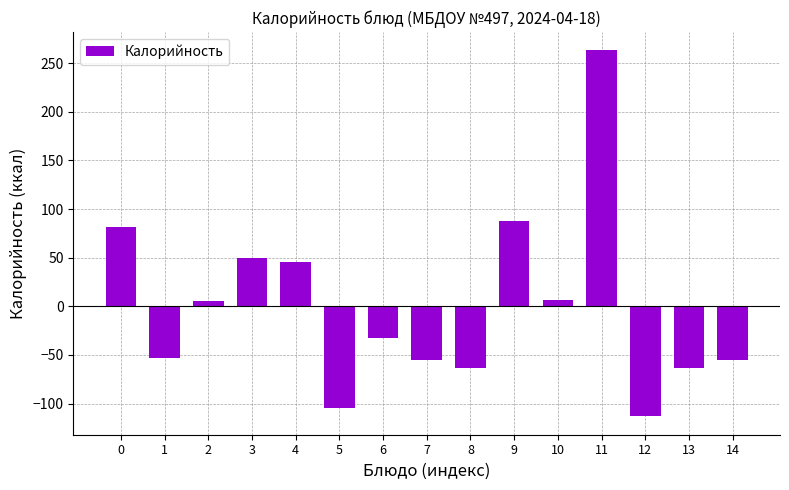

True or false: the data shows 83.6 at 3.

False